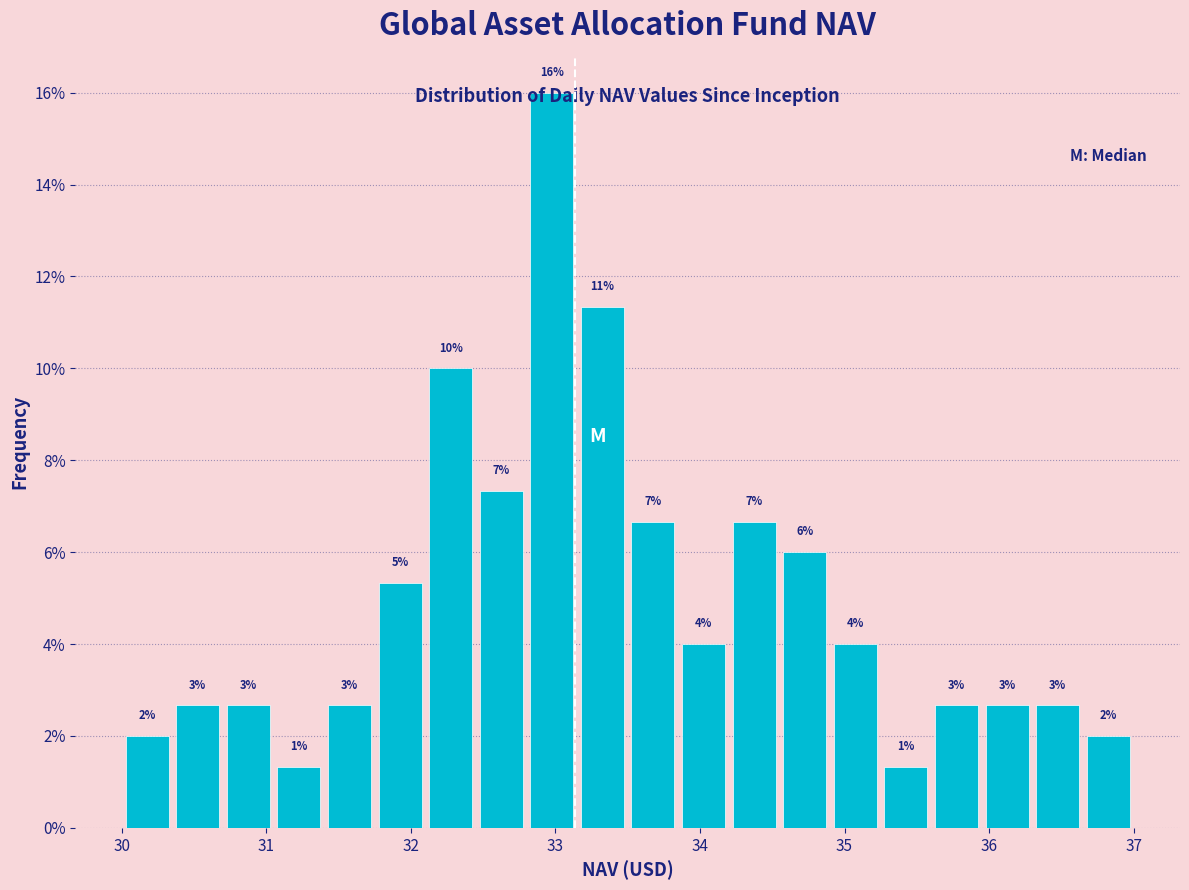

Around what value on the x-axis is the tallest bar? Give the approximate position of its centre, as read against the axis.

33.0